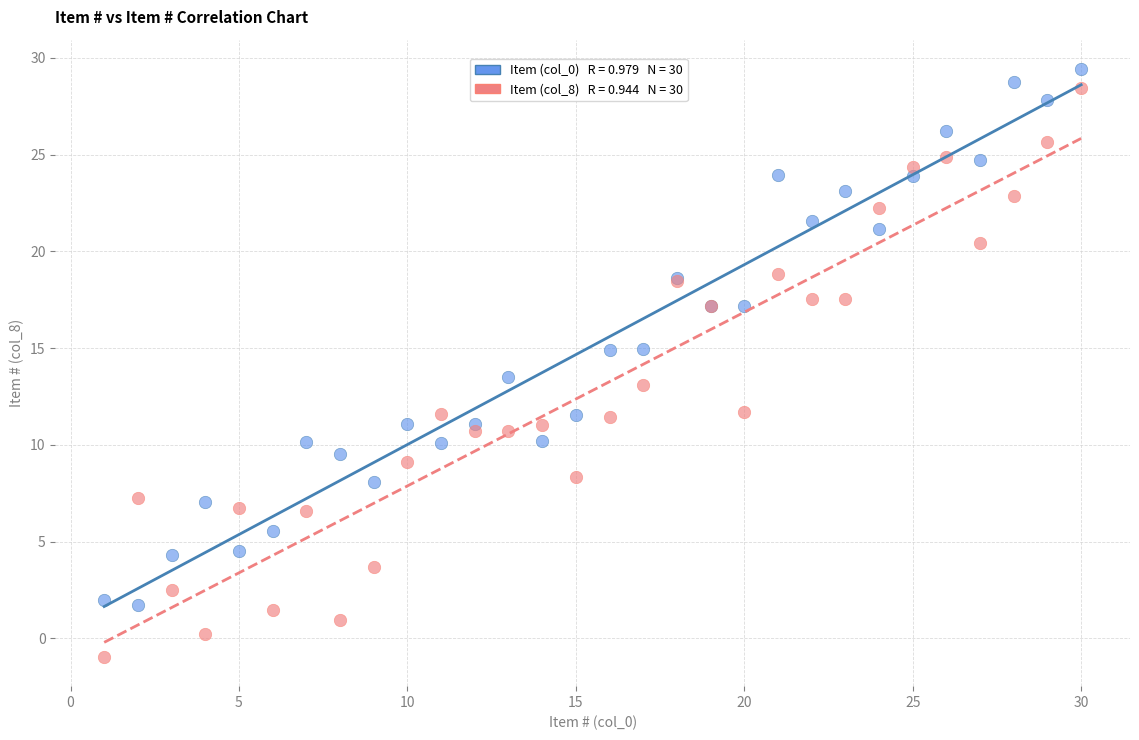

Across all series, what Y value is closest to 14?

13.5